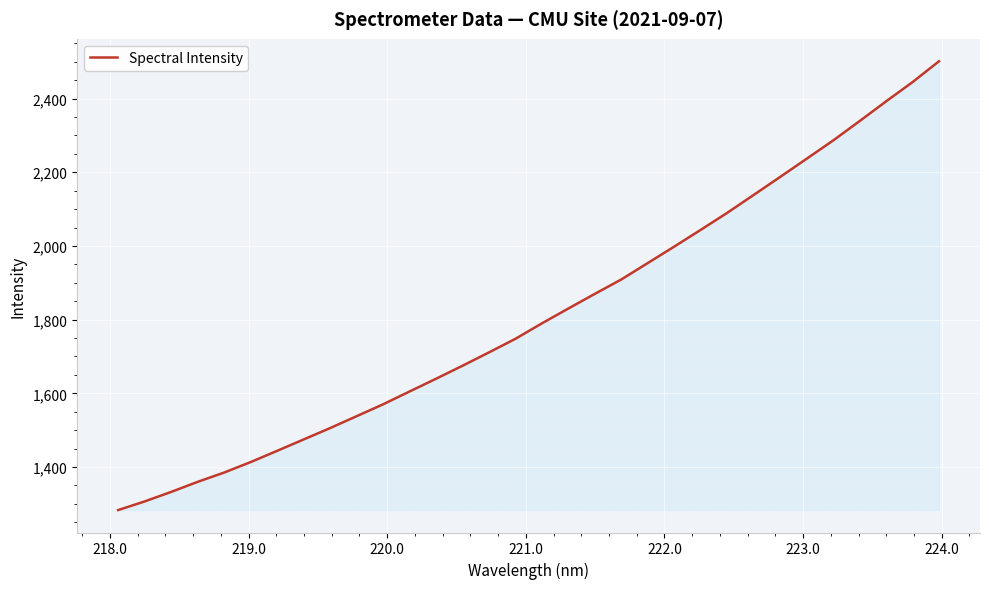

What is the minimum value shown in the chart?

1283.2